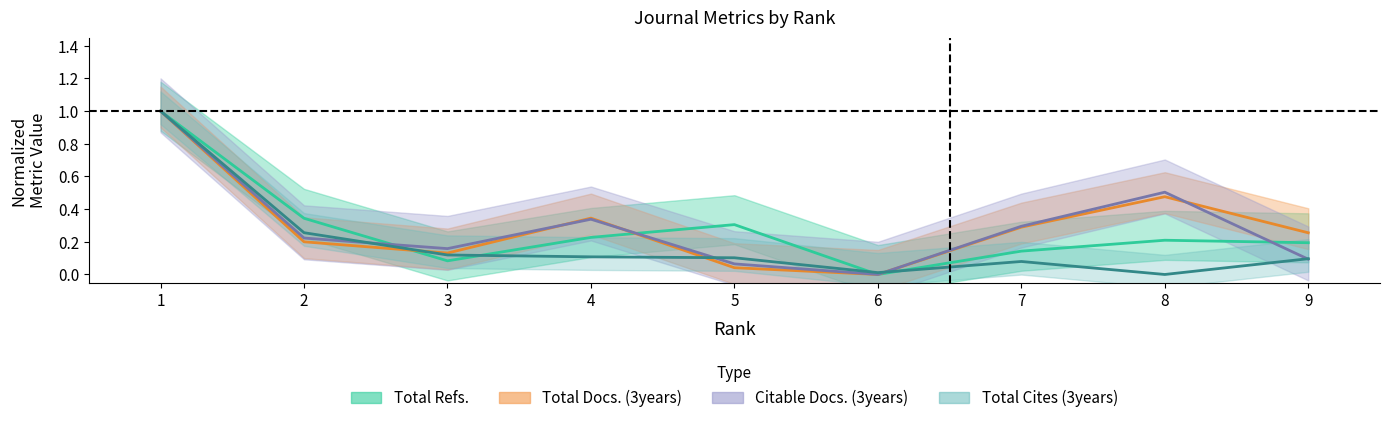

Reading left to right, list all the values displayed in this chart.

Total Docs. (3years): 1.0	0.2	0.1	0.3	0.0	0.0	0.3	0.5	0.3
Total Refs.: 1.0	0.3	0.1	0.2	0.3	0.0	0.1	0.2	0.2
Total Cites (3years): 1.0	0.3	0.1	0.1	0.1	0.0	0.1	0.0	0.1
Citable Docs. (3years): 1.0	0.2	0.2	0.3	0.1	0.0	0.3	0.5	0.1